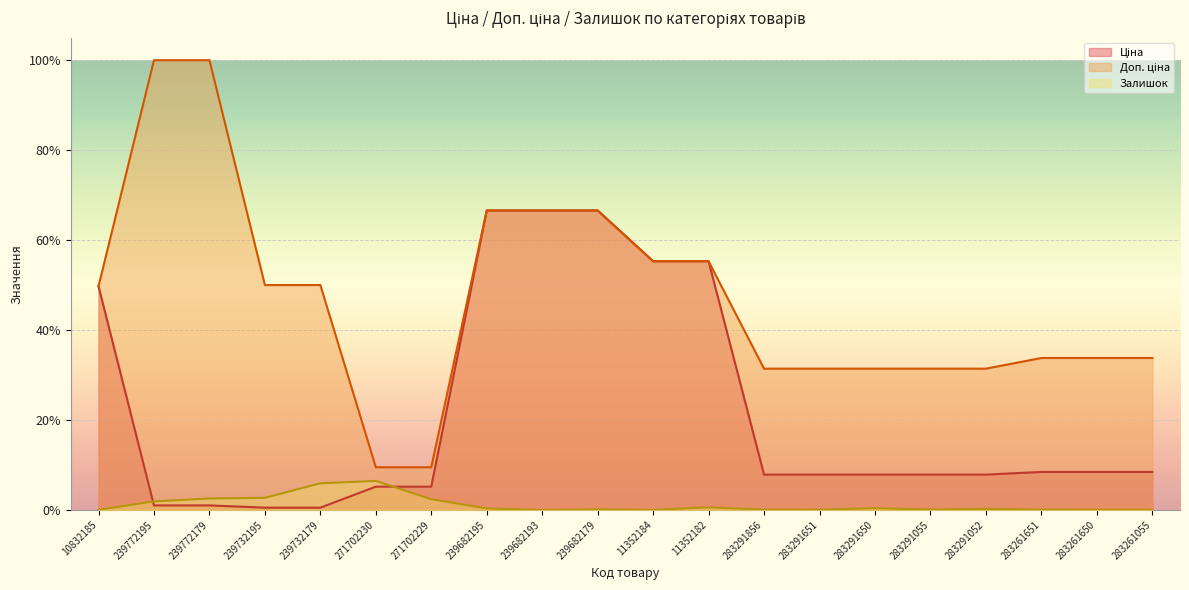

List the series in order of their overall mean, lowest first.

Залишок, Ціна, Доп. ціна